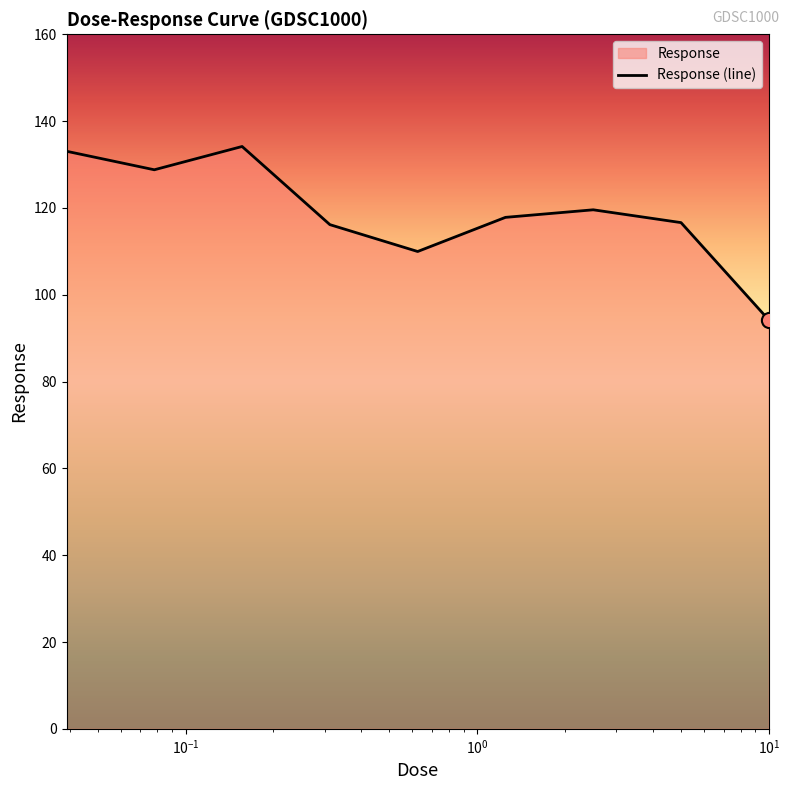

What is the difference between the maximum and minimum values?

40.0